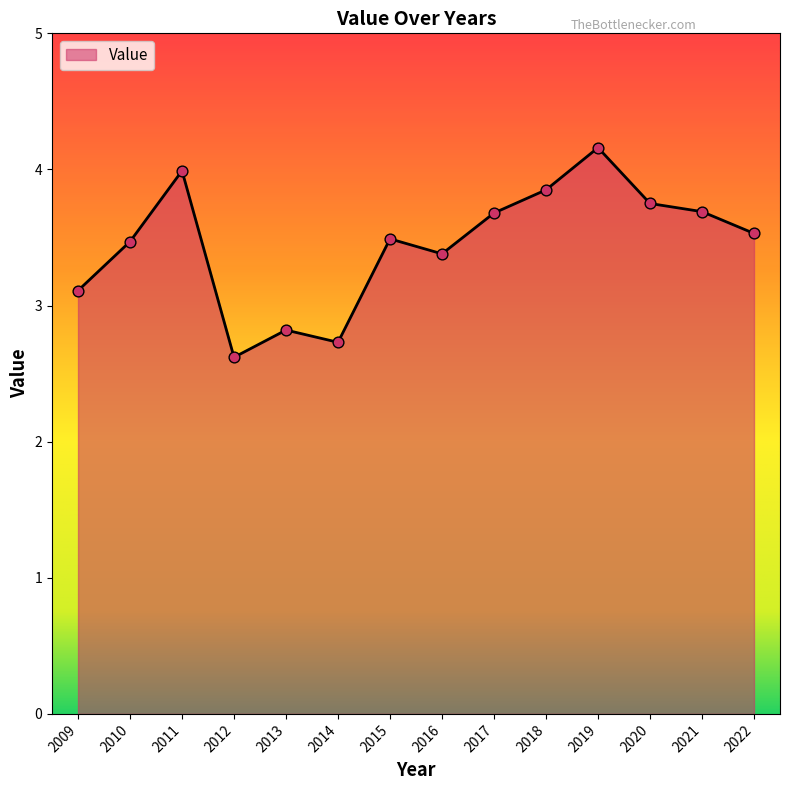

What is the change in value from 2009 to 2011?

+0.9